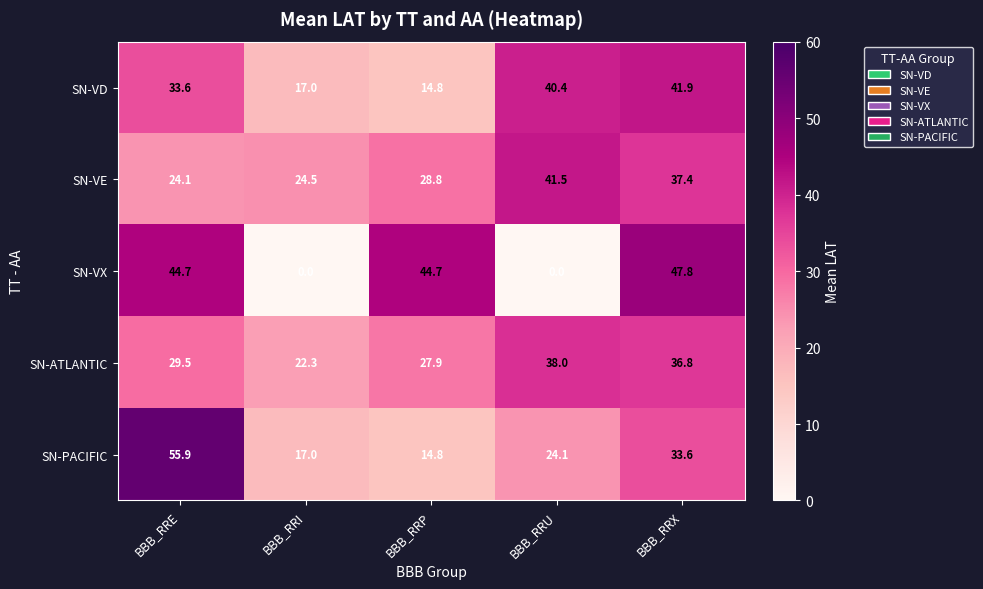

Which series has the largest range (max minus min)?

SN-VX